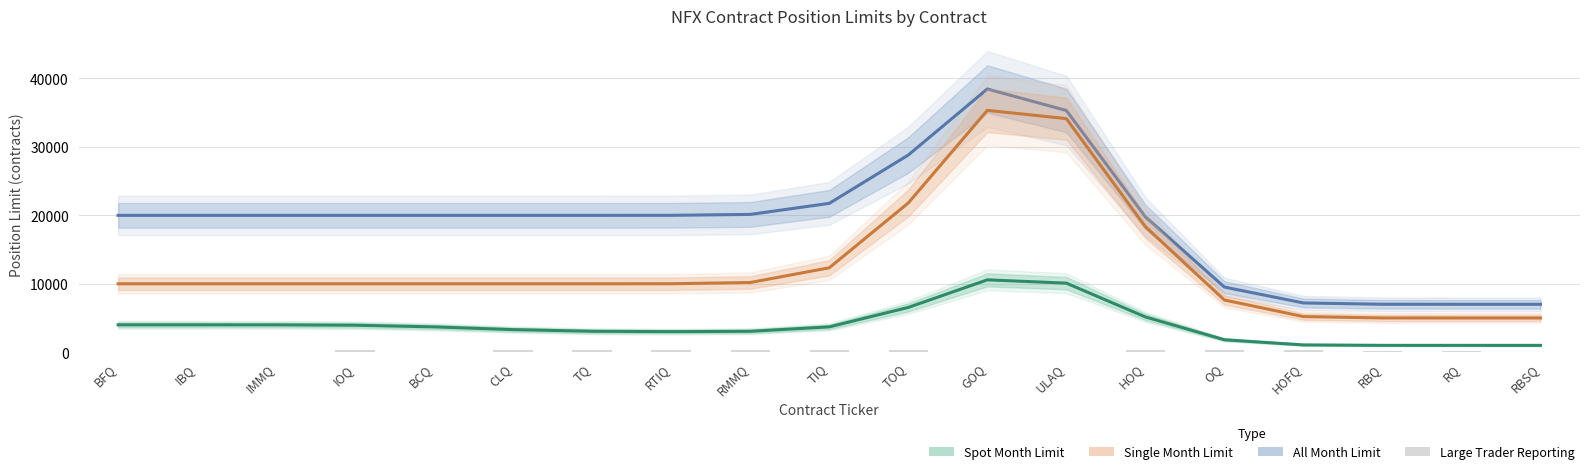

The Single Month Limit series shows 14480.6 at BFQ. True or false?

False